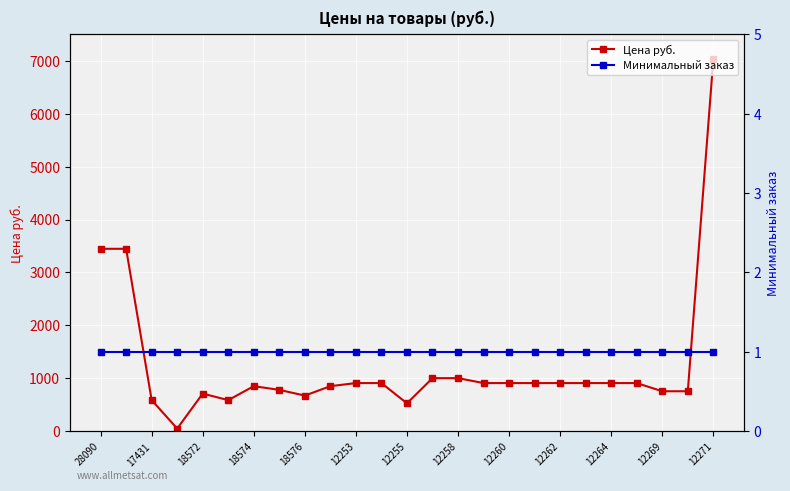

The Цена руб. series shows 331.3 at 12260. True or false?

False